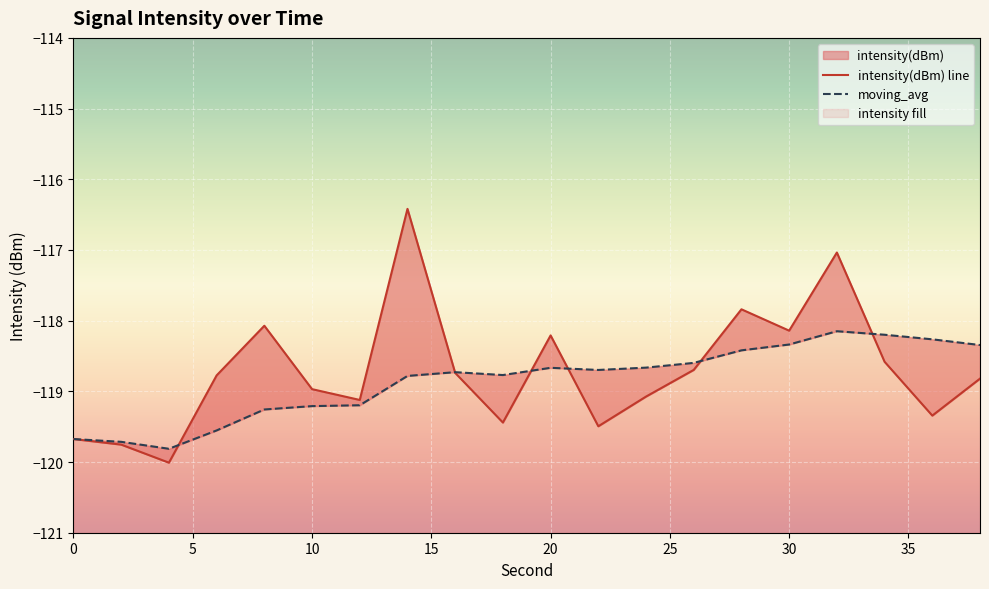

What is the value of the moving_avg point at the 16th from the left?

-118.3